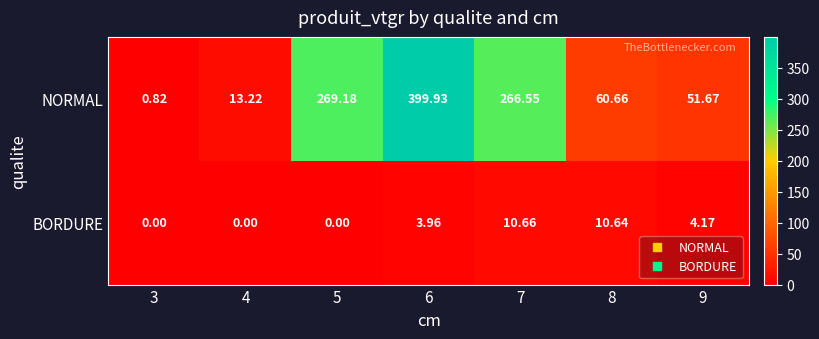

How many values in the BORDURE series exceed 3?

4